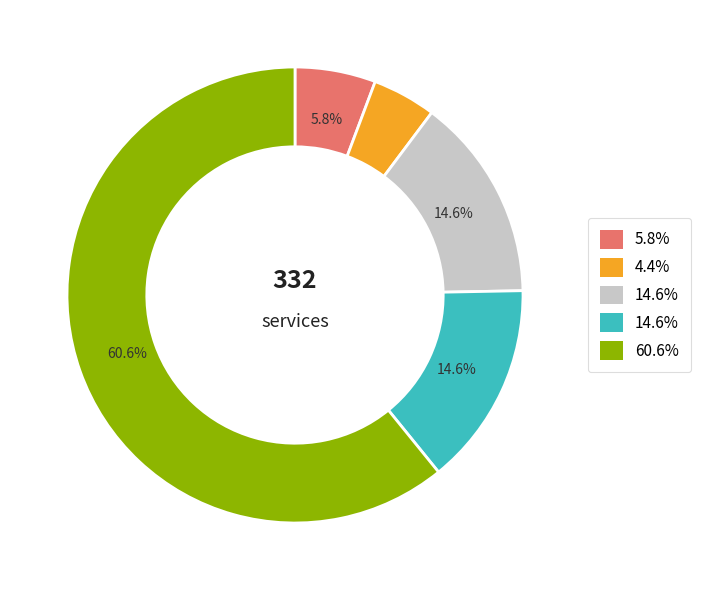

The SDS_P1 slice represents 10% of the pie. True or false?

False